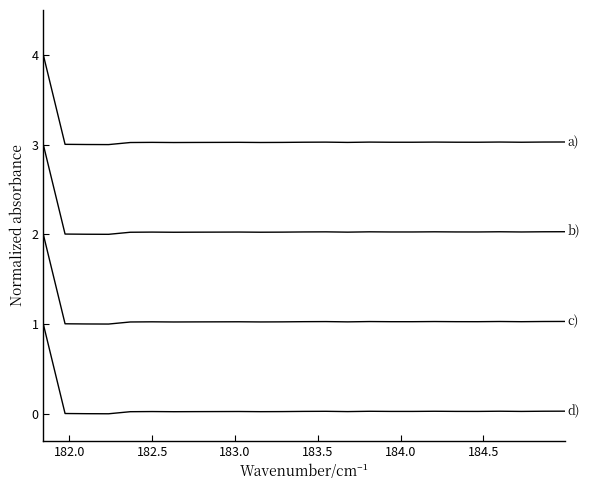

How many lines are shown in the chart?

4